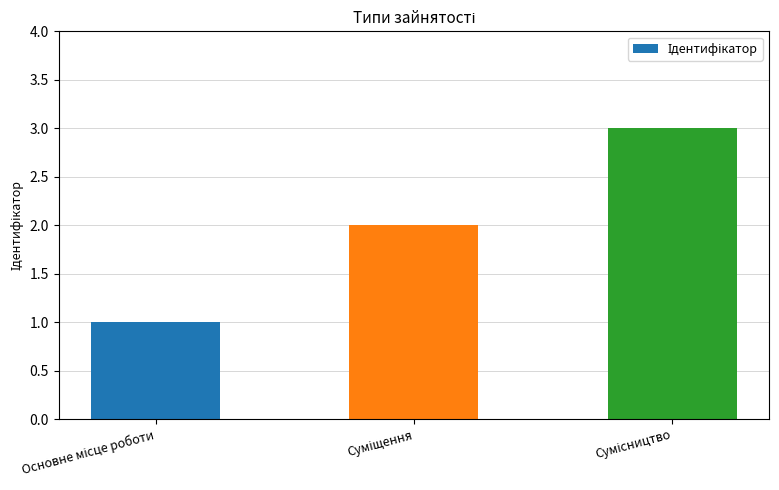

Does the chart contain any negative values?

No